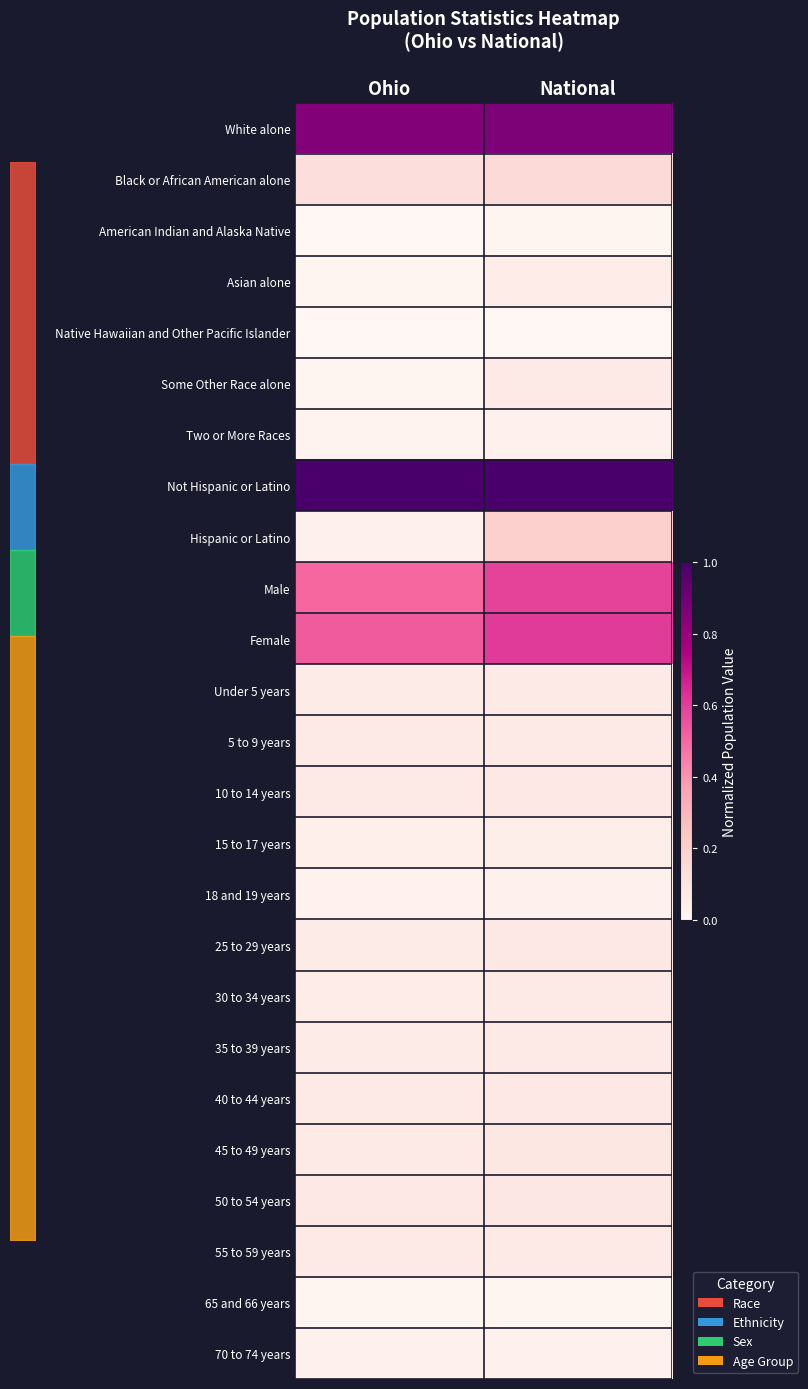

Count the American Indian and Alaska Native values in the range 0 to 1.

2